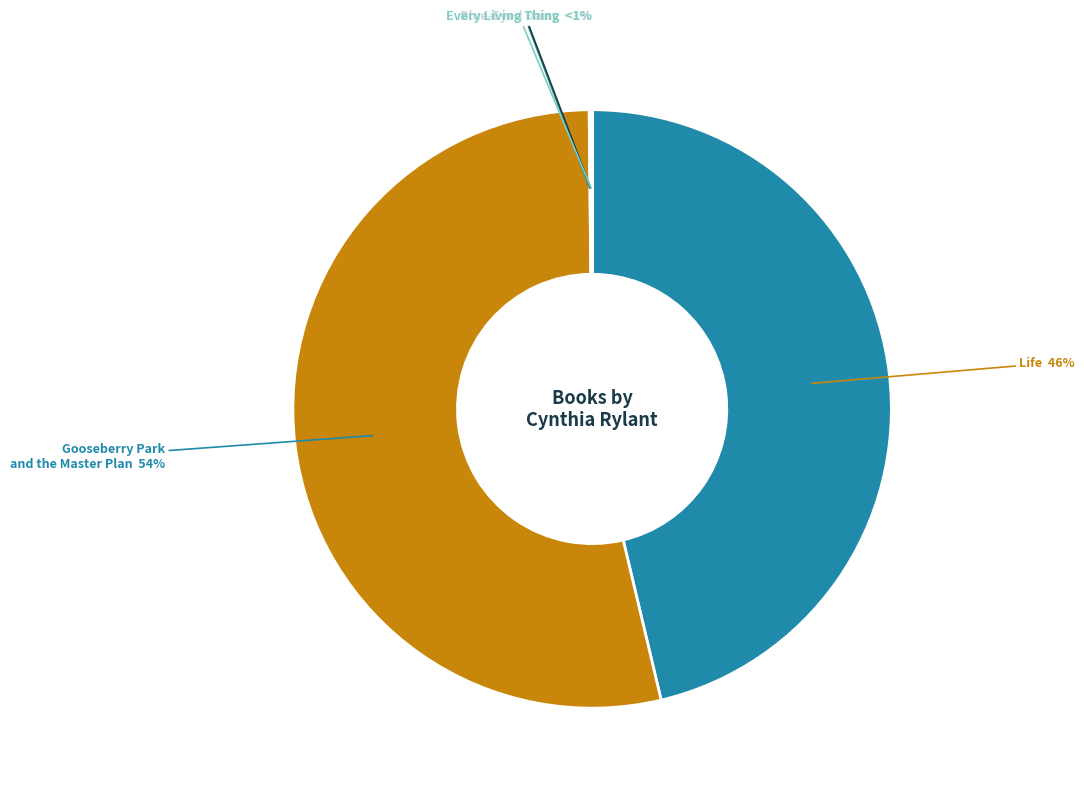

Combined, do Fine White Dust and Life account for over 50%?

No